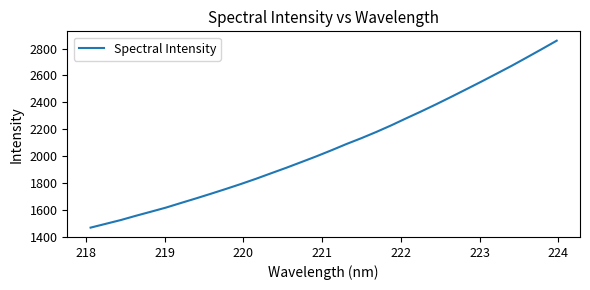

Does the chart have visible grid lines?

No